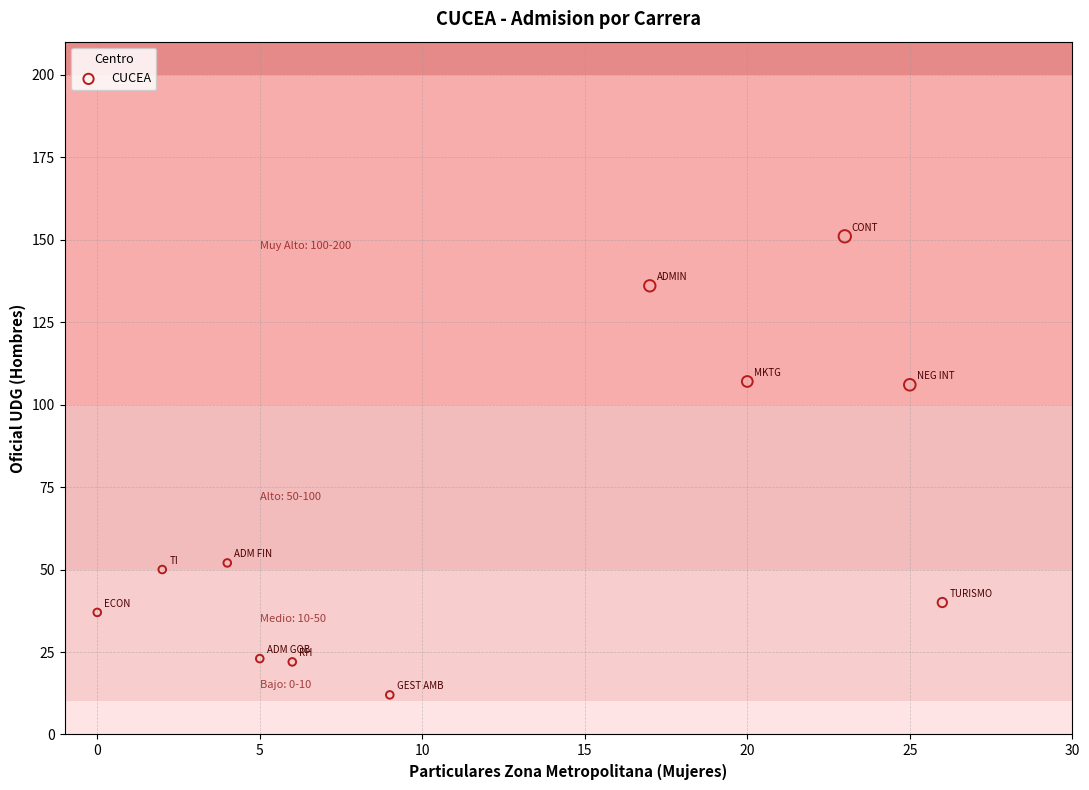

What is the average X value?

12